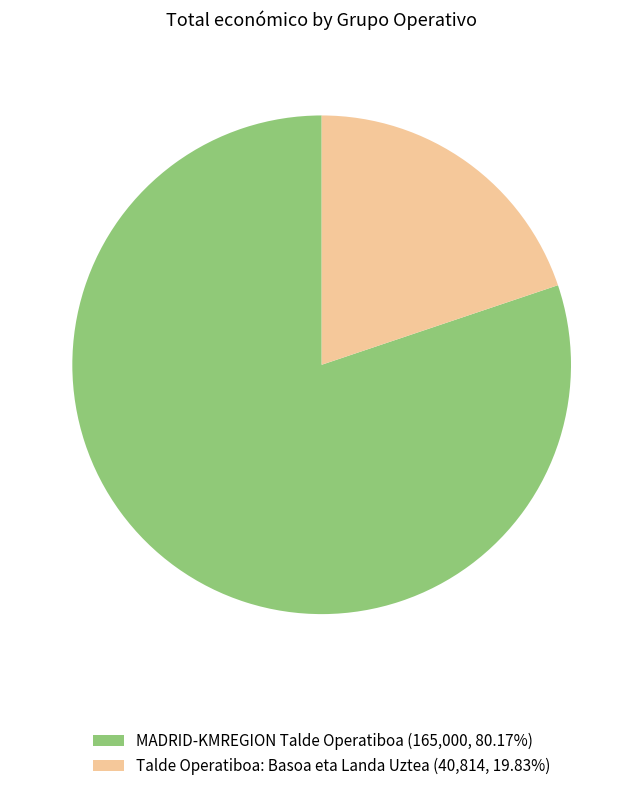

Is it true that MADRID-KMREGION Talde Operatiboa is 72% of the pie?

False